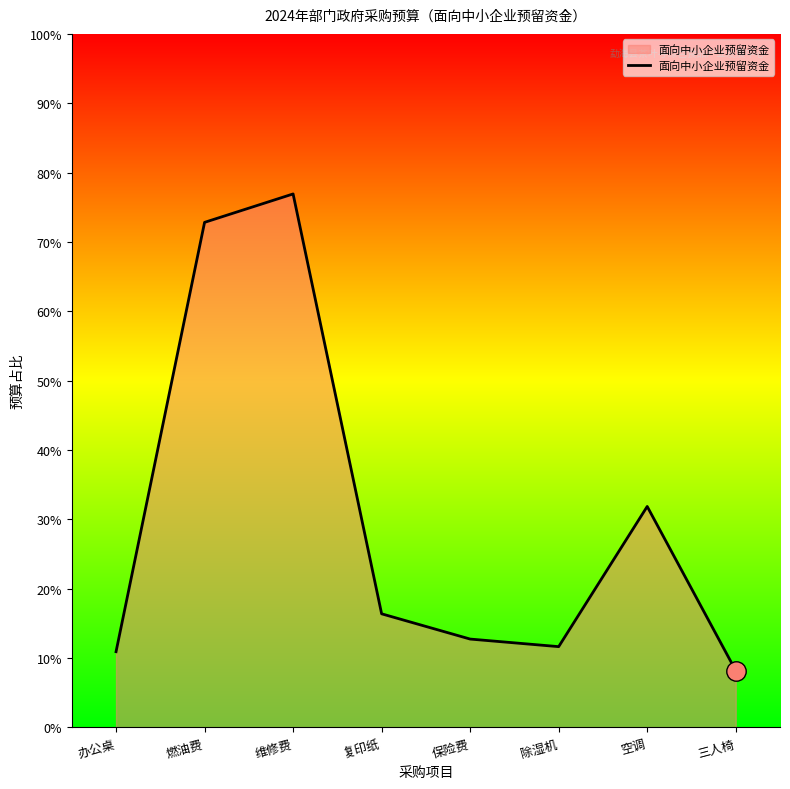

Is this an area chart (filled region under the line)?

Yes